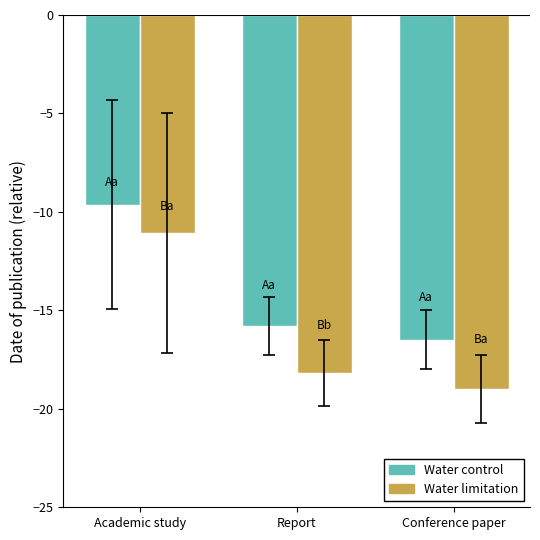

Between Academic study and Conference paper, which series saw the biggest shift?

Water limitation